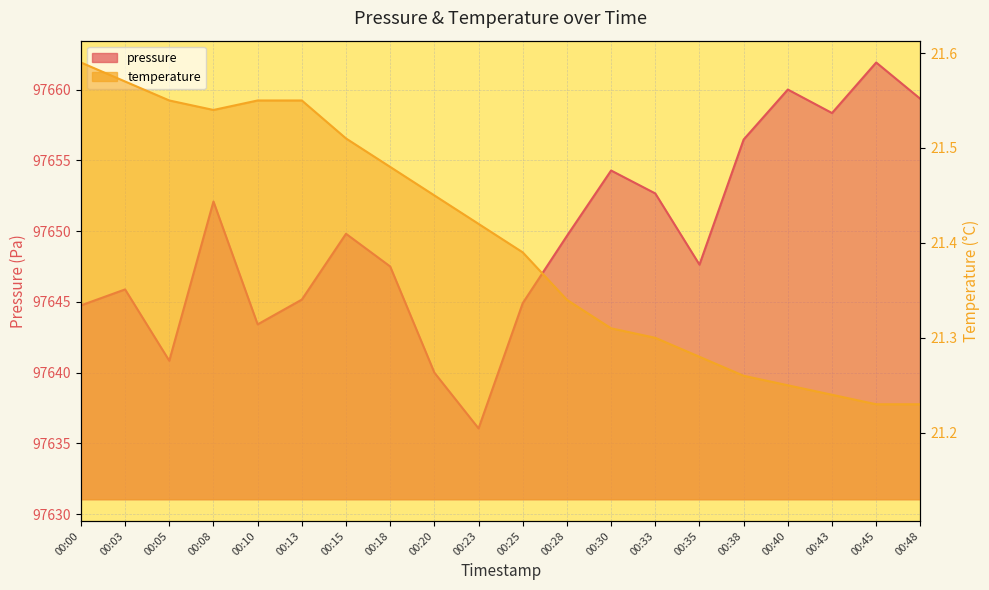

Which has a higher value, 00:08 or 00:00?

00:08